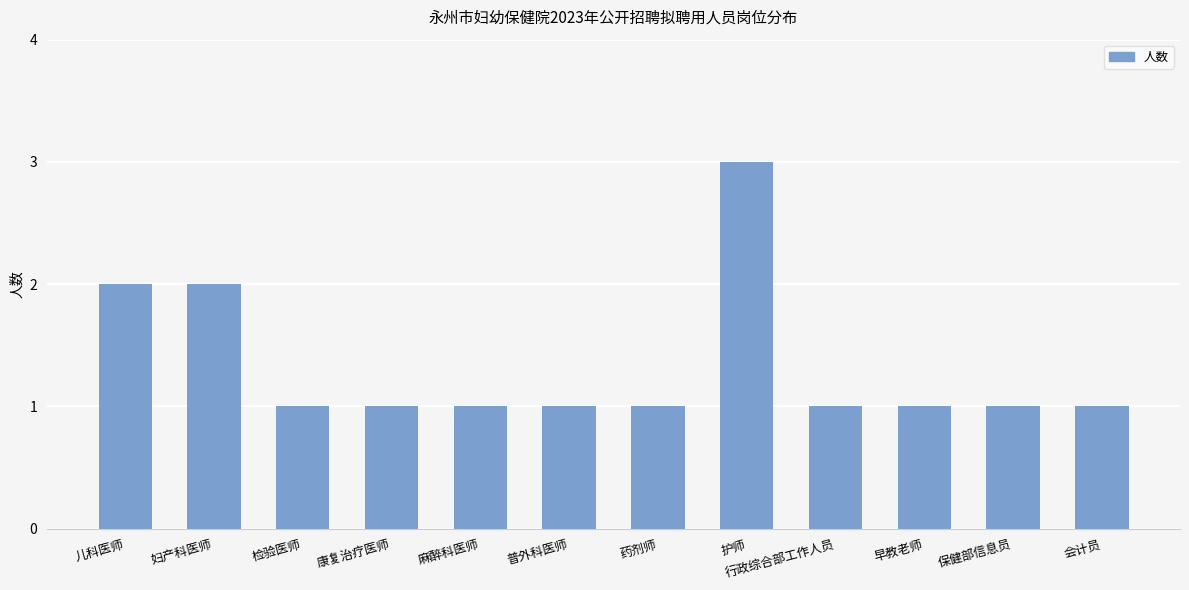

What is the difference between the second highest and minimum values?

1